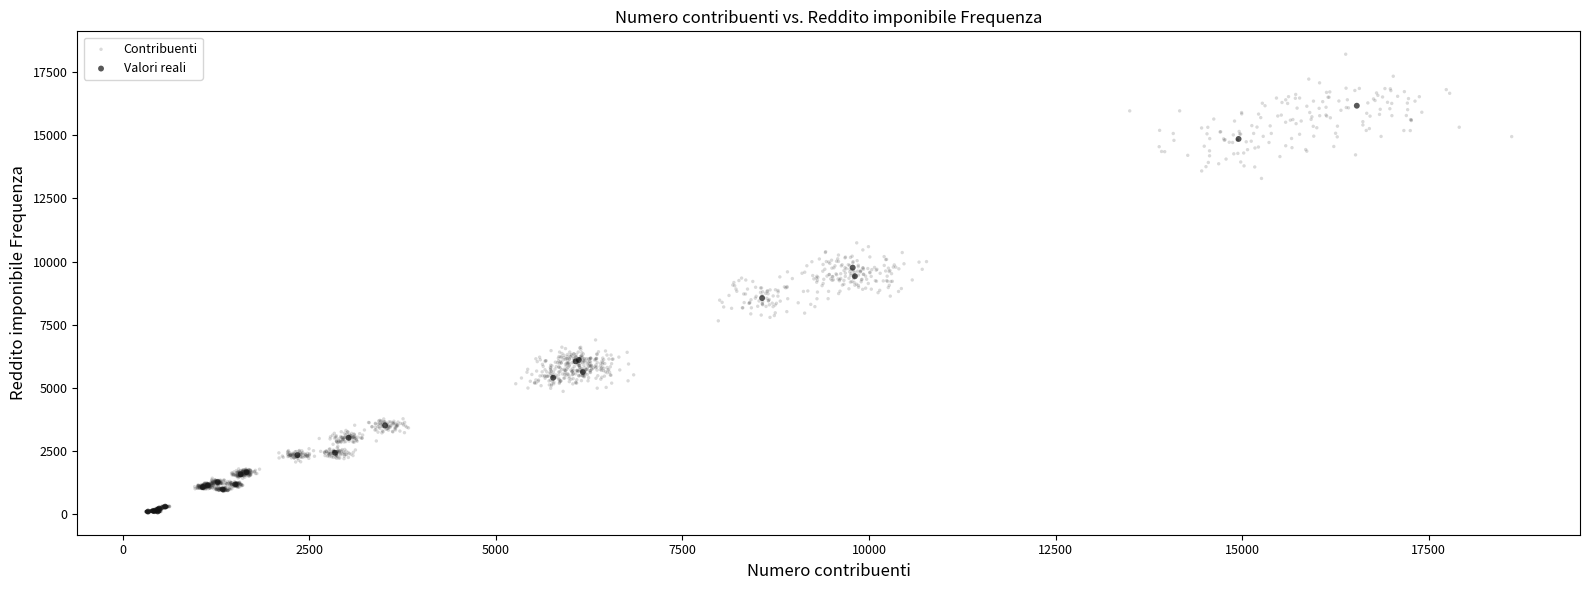

Which series has the widest spread of Y values?

Contribuenti